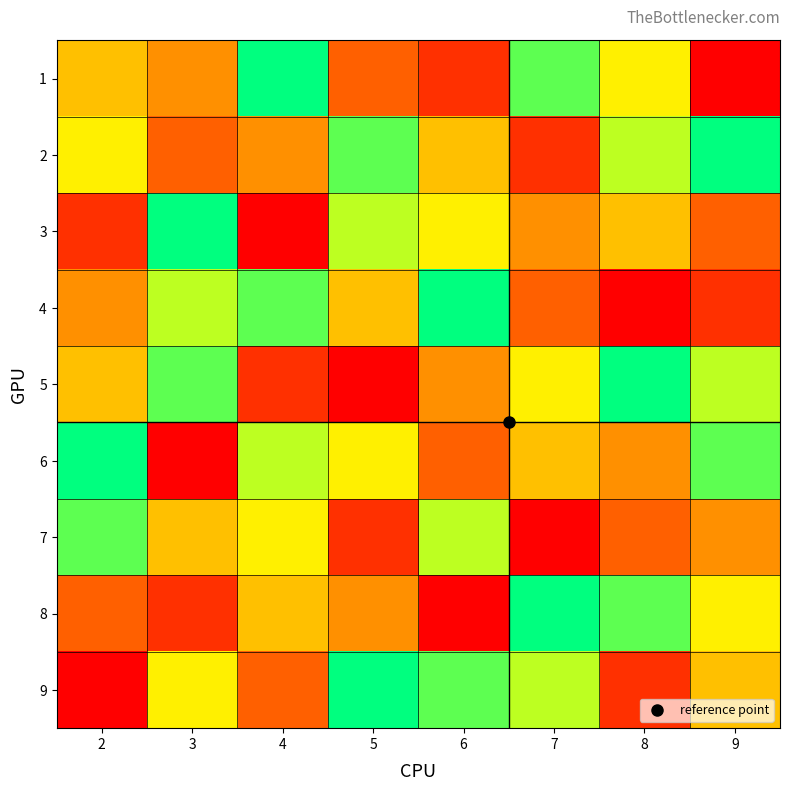

Reading left to right, list all the values displayed in this chart.

1: 2=5	3=4	4=9	5=3	6=2	7=8	8=6	9=1
2: 2=6	3=3	4=4	5=8	6=5	7=2	8=7	9=9
3: 2=2	3=9	4=1	5=7	6=6	7=4	8=5	9=3
4: 2=4	3=7	4=8	5=5	6=9	7=3	8=1	9=2
5: 2=5	3=8	4=2	5=1	6=4	7=6	8=9	9=7
6: 2=9	3=1	4=7	5=6	6=3	7=5	8=4	9=8
7: 2=8	3=5	4=6	5=2	6=7	7=1	8=3	9=4
8: 2=3	3=2	4=5	5=4	6=1	7=9	8=8	9=6
9: 2=1	3=6	4=3	5=9	6=8	7=7	8=2	9=5